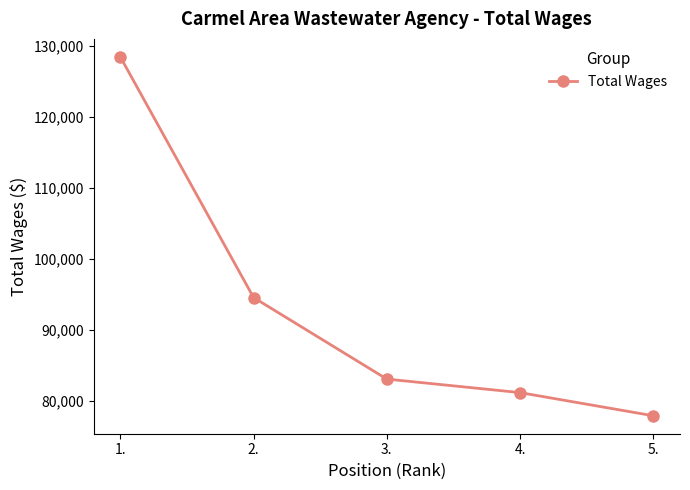

How many values are below 83103?

2